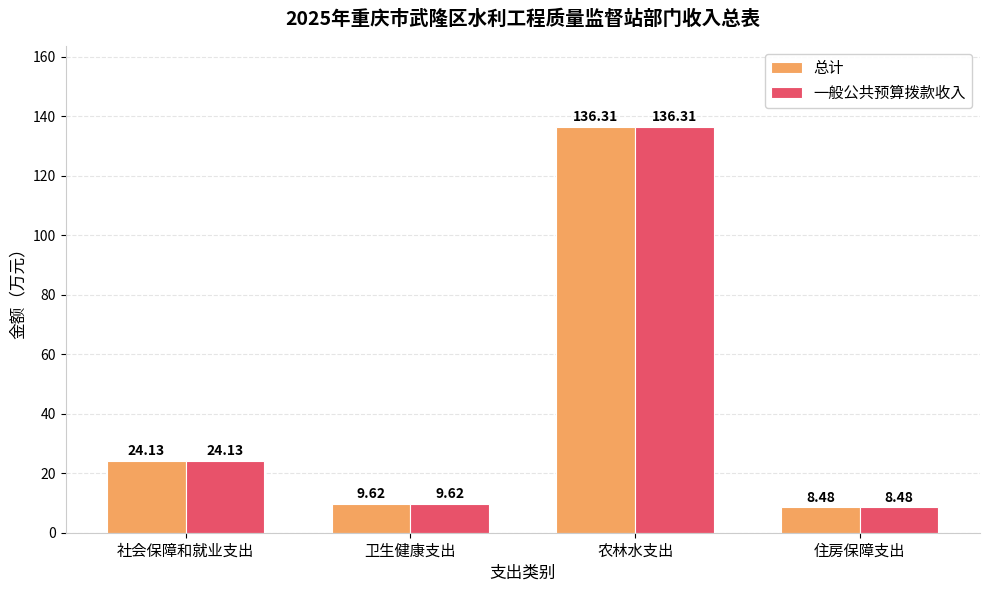

What position from the right is 卫生健康支出?

3